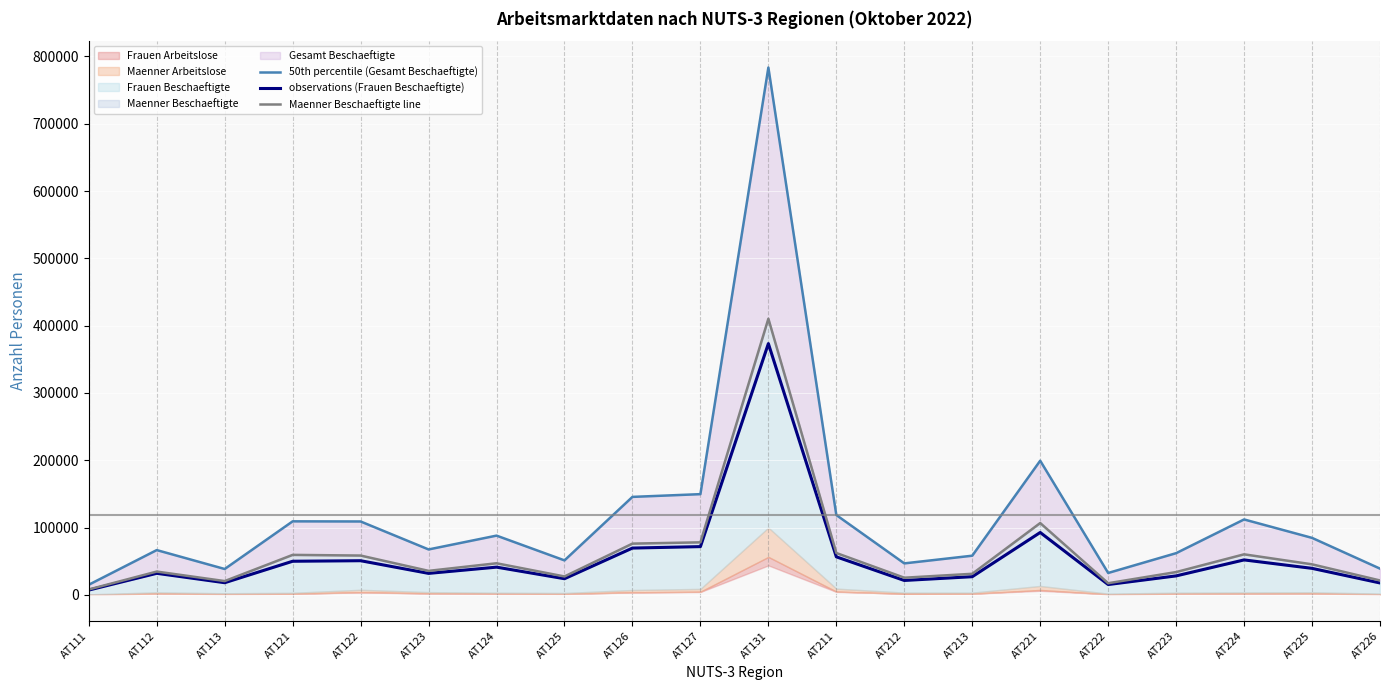

What is the lowest value of the 50th percentile (Gesamt Beschaeftigte) series?

14942